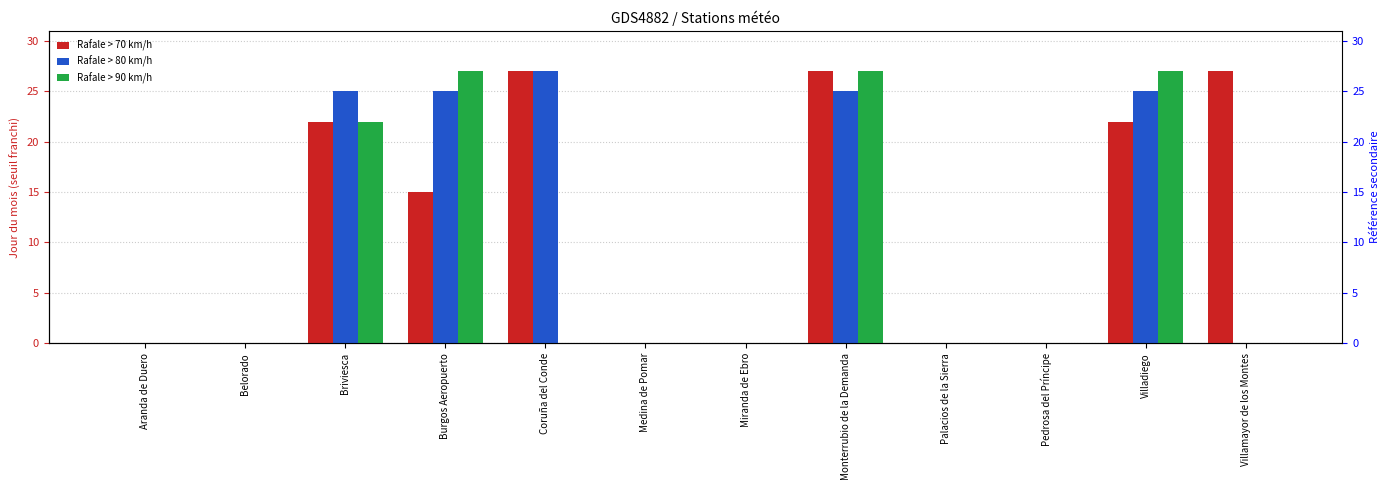

Rank the series by their maximum value, from lowest to highest.

Rafale > 70 km/h, Rafale > 80 km/h, Rafale > 90 km/h